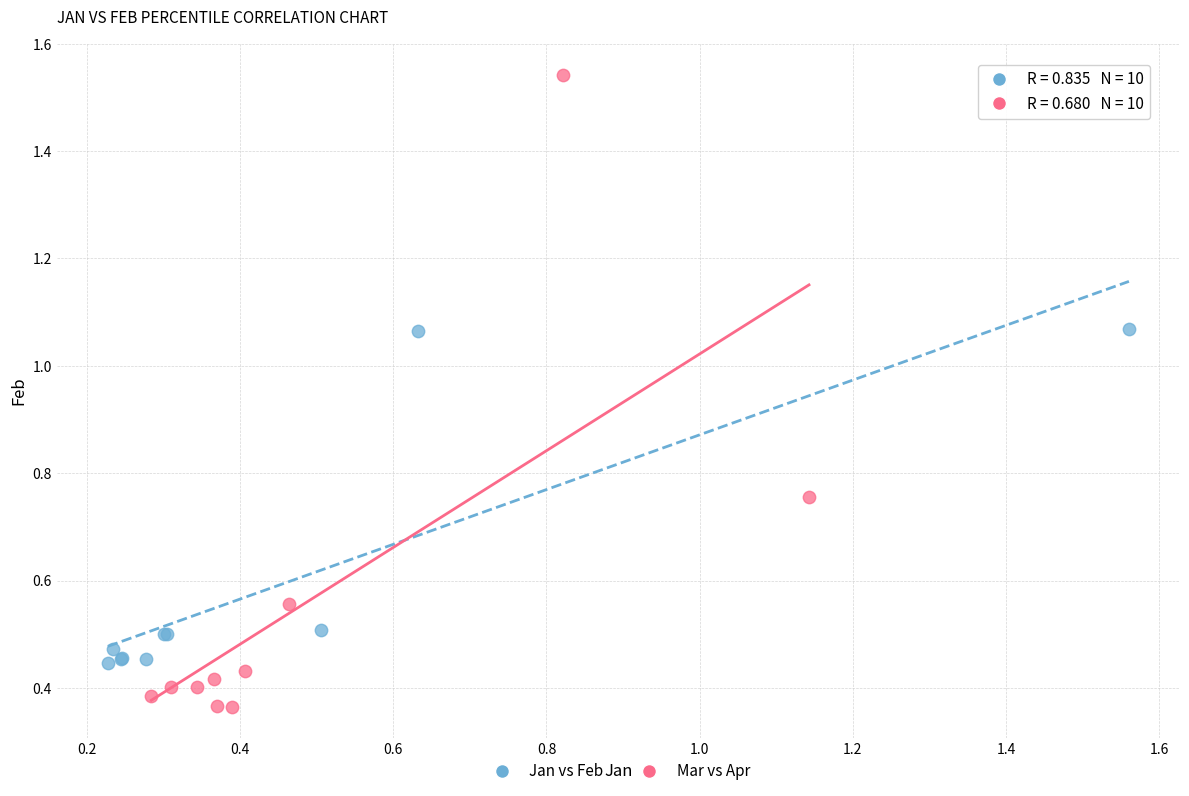

Which series has the largest Y range (max minus min)?

Mar vs Apr